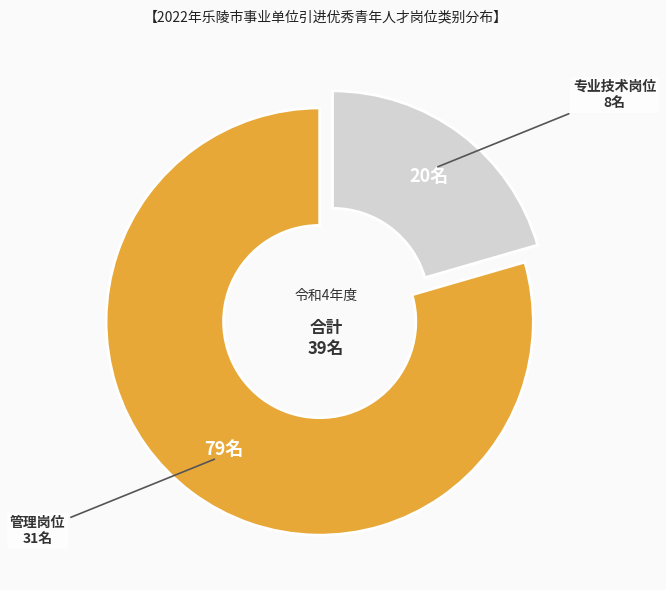

Does any single category account for the majority?

Yes